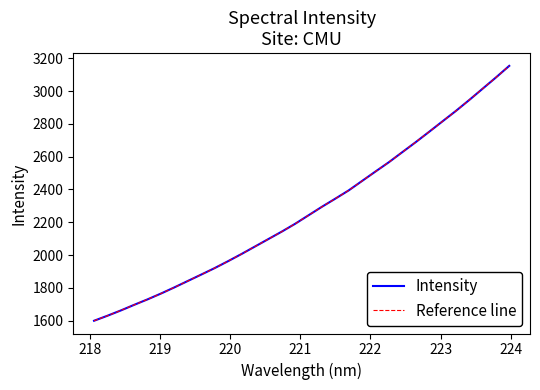

What is the sum of all Reference line values?

72736.7